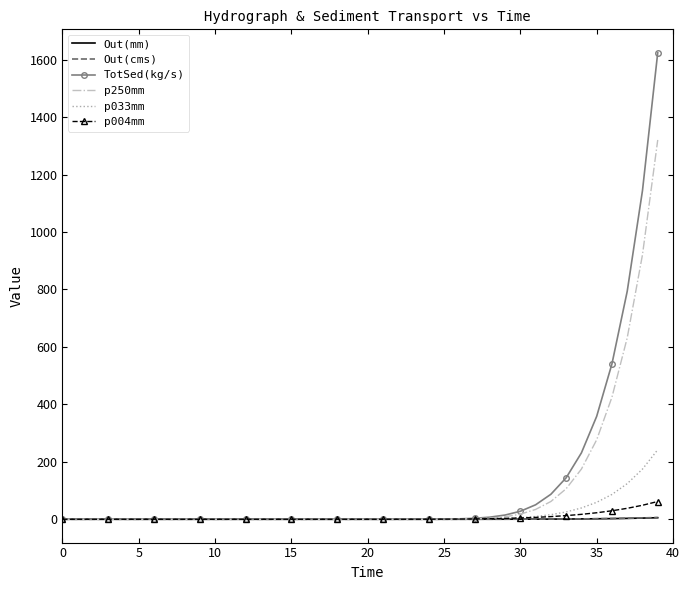

What is the maximum value shown in the chart?

1624.2